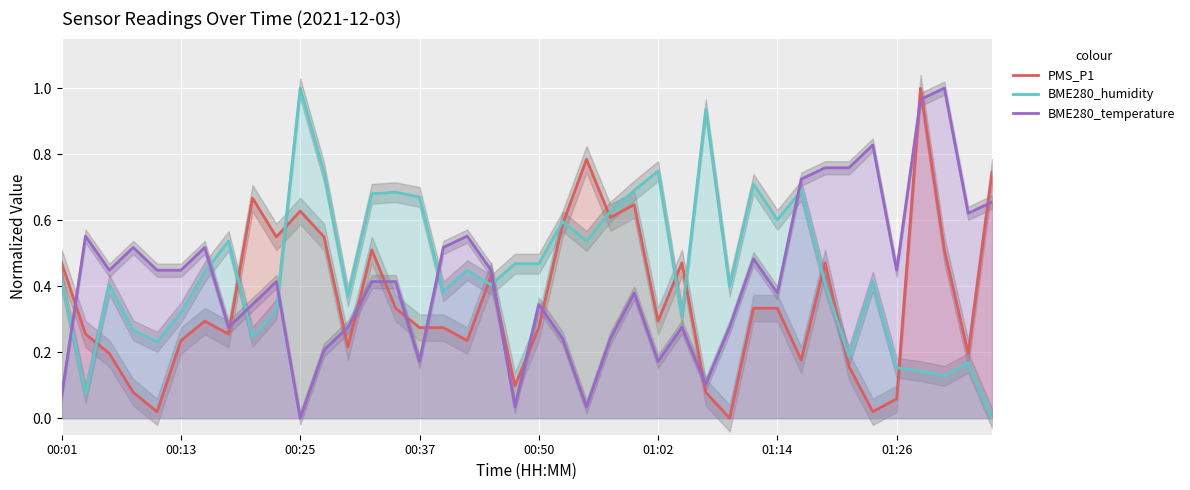

What is the value of the PMS_P1 point at the 31st from the left?

0.3